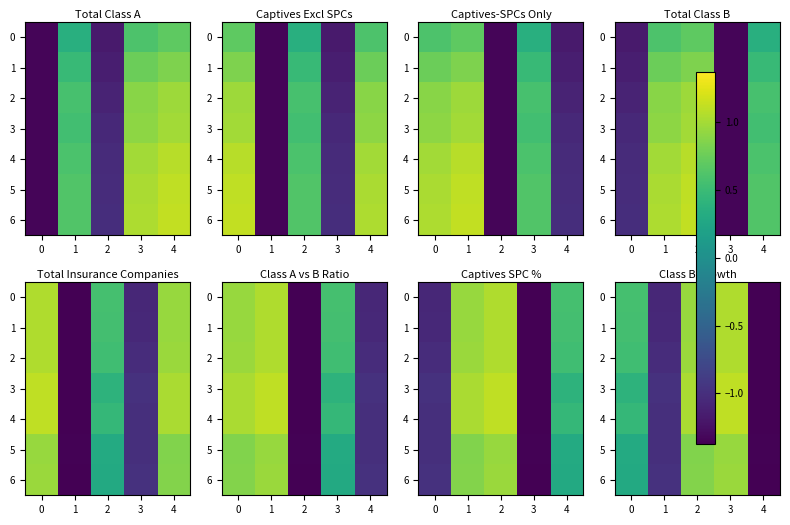

At which category is the sum across all series the highest?

3